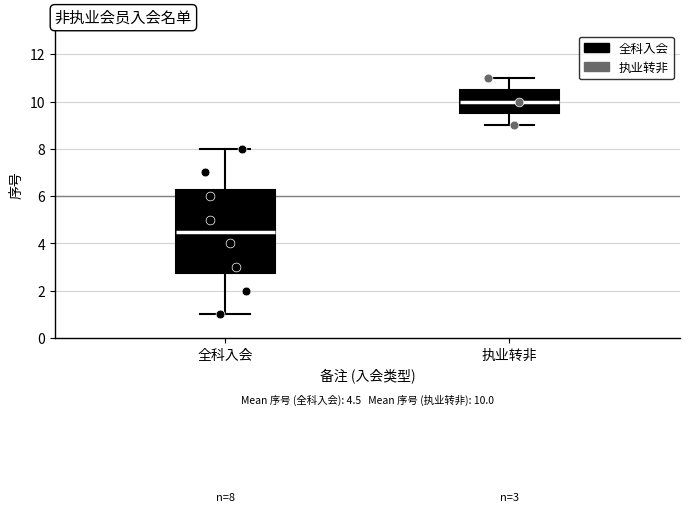

Which box has the lowest median line?

全科入会